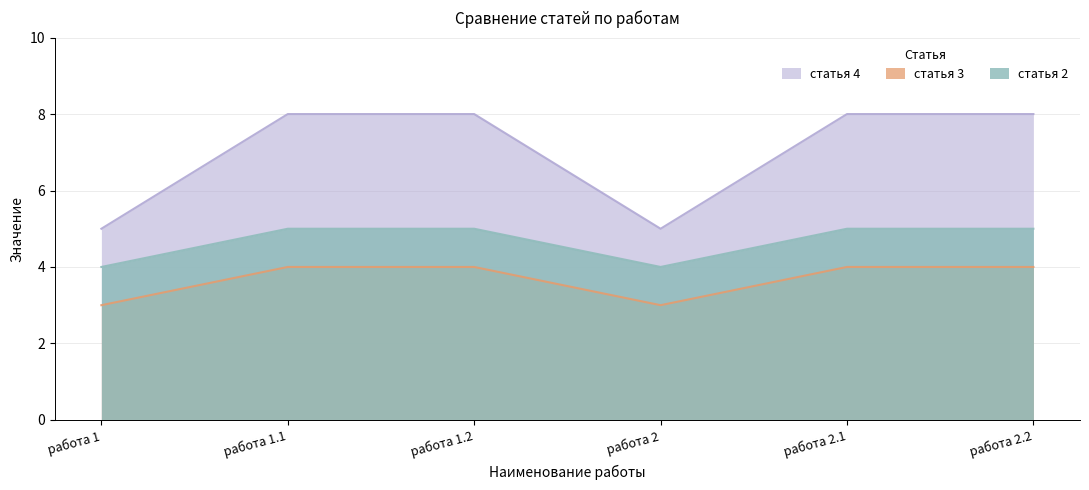

True or false: статья 3 and статья 4 cross at least once.

False